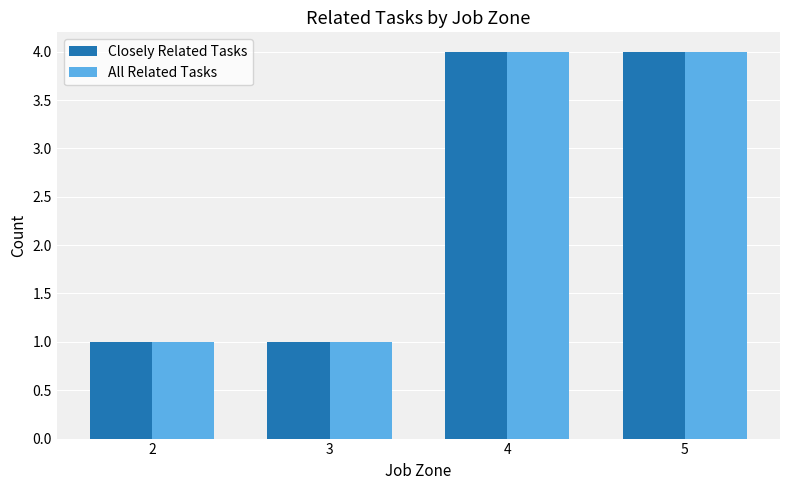

What is the sum of the Closely Related Tasks values at 4 and 2?

5